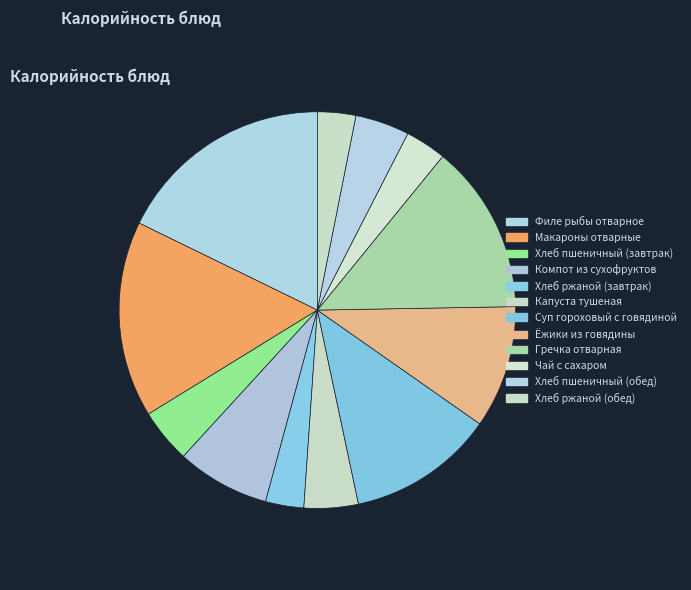

Which slice is the largest?

Филе рыбы отварное